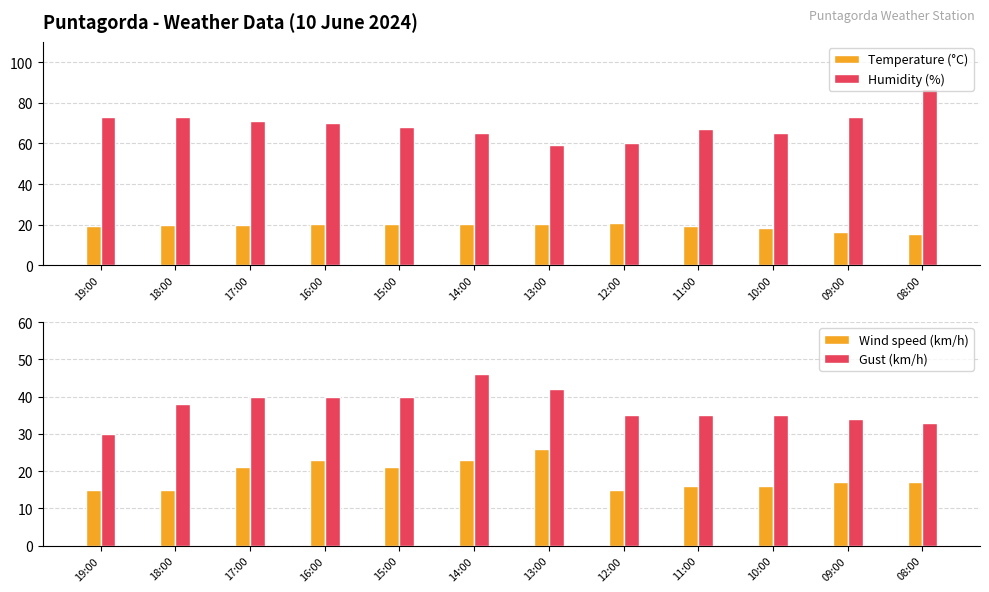

What is the sum of the Humidity (%) values at 18:00 and 11:00?

140.0